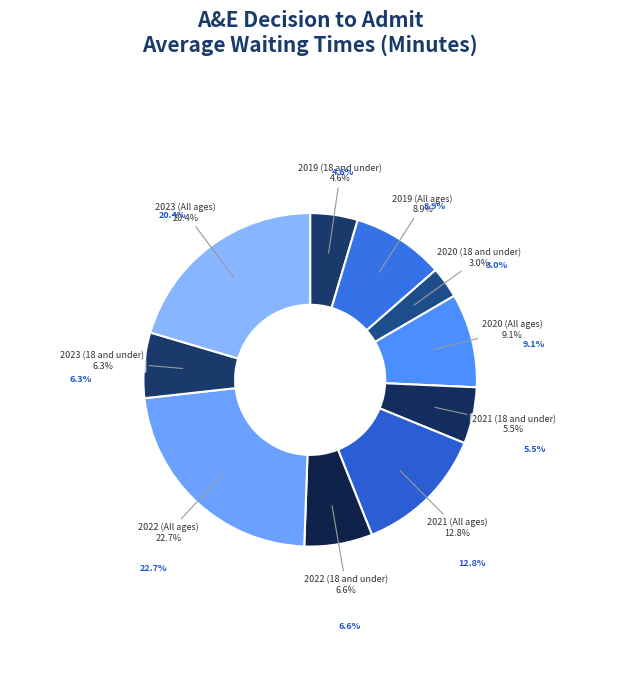

Rank the categories by value from lowest to highest.

2020 (18 and under), 2019 (18 and under), 2021 (18 and under), 2023 (18 and under), 2022 (18 and under), 2019 (All ages), 2020 (All ages), 2021 (All ages), 2023 (All ages), 2022 (All ages)